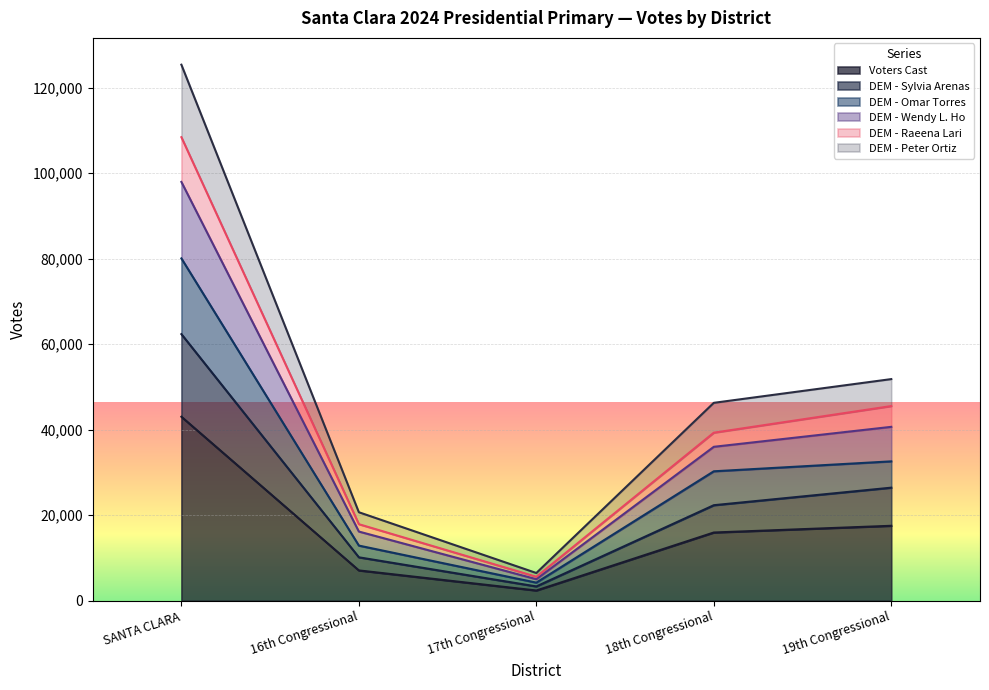

What is the label of the 2nd point from the left?

16th Congressional